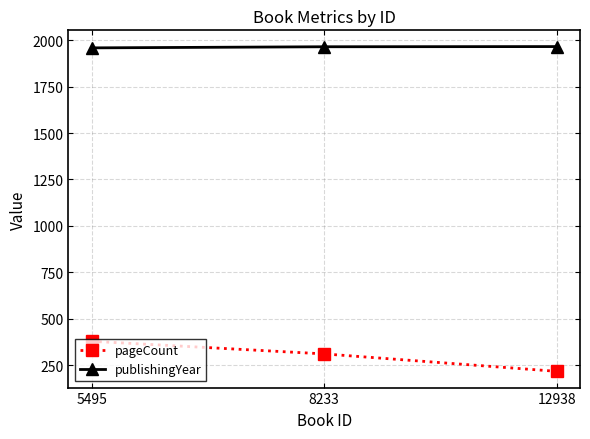

What is the smallest value displayed?

216